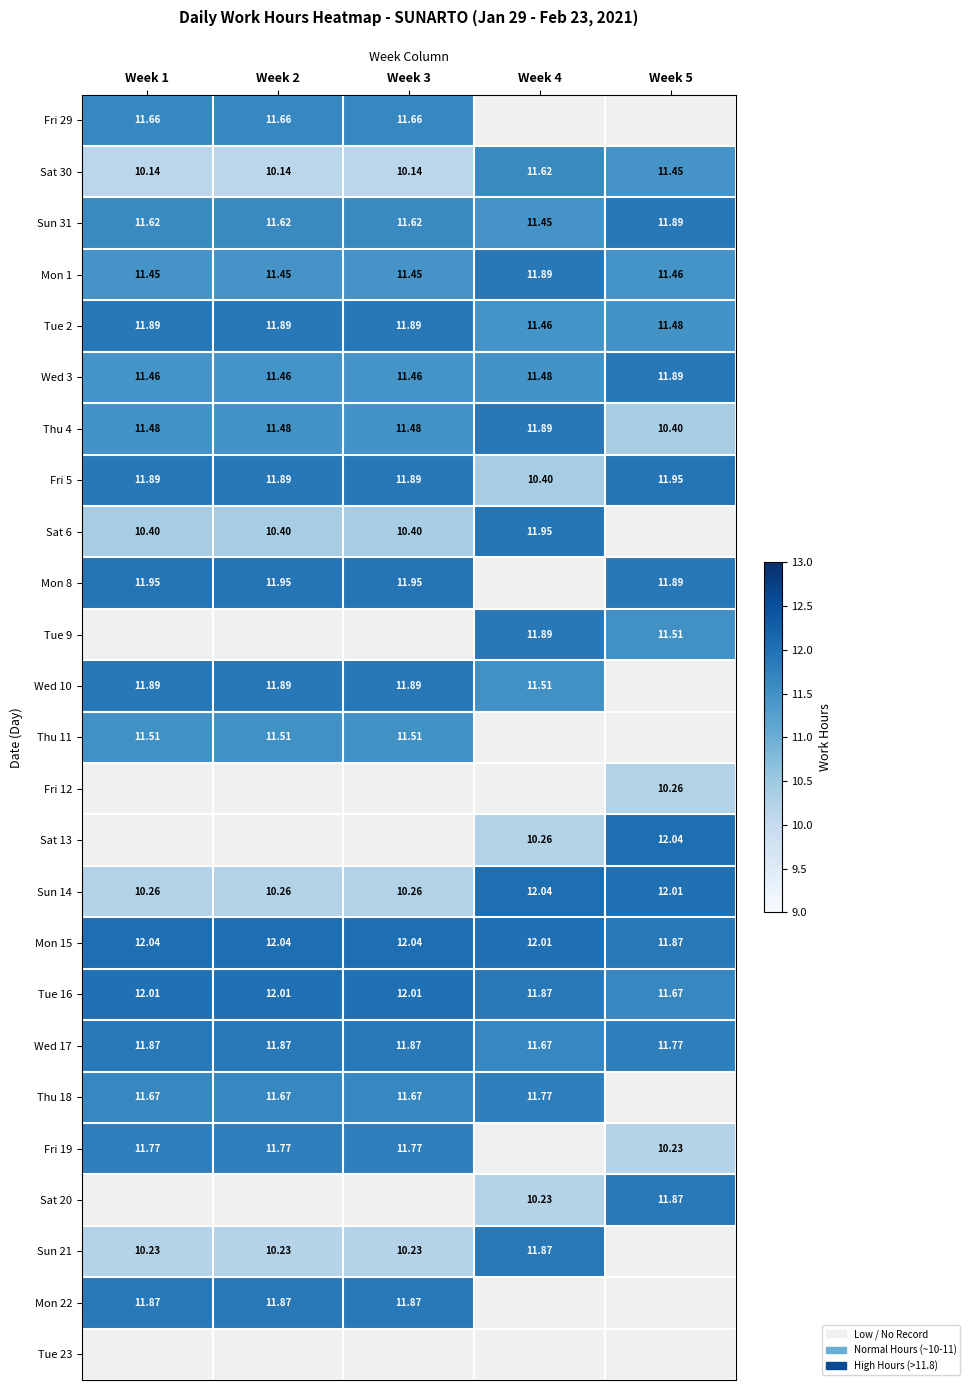

The Mon 8 series shows 11.9 at Week 1. True or false?

True